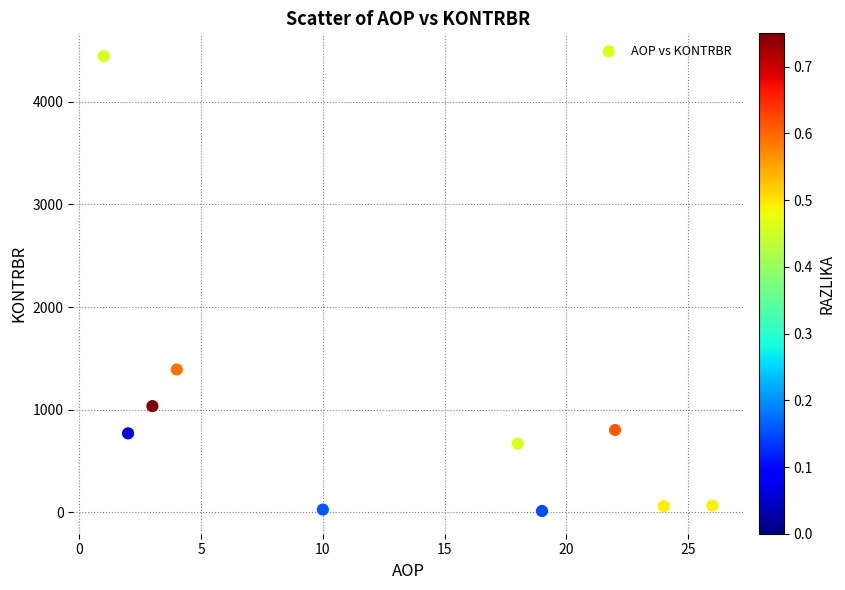

What Y value in the scatter plot is closest to 2230?

1392.9